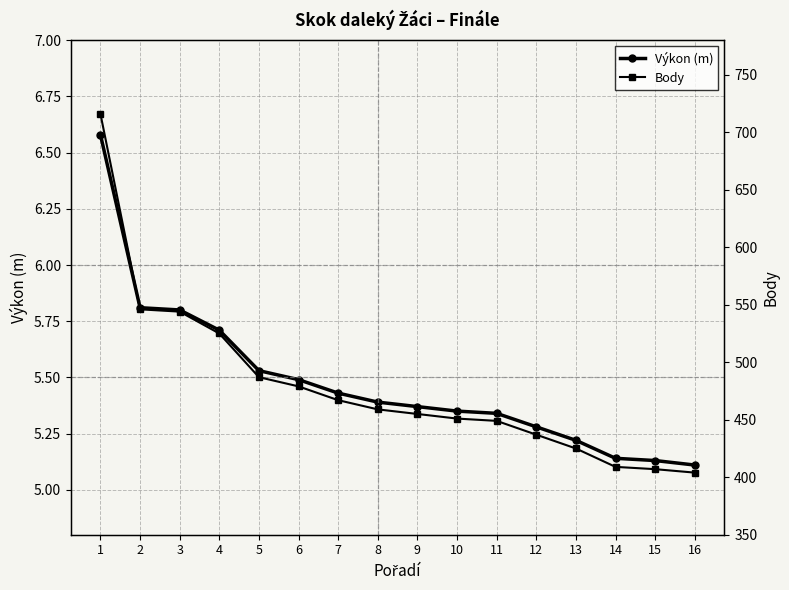

What is the value of the Výkon (m) point at the 10th from the left?

5.3